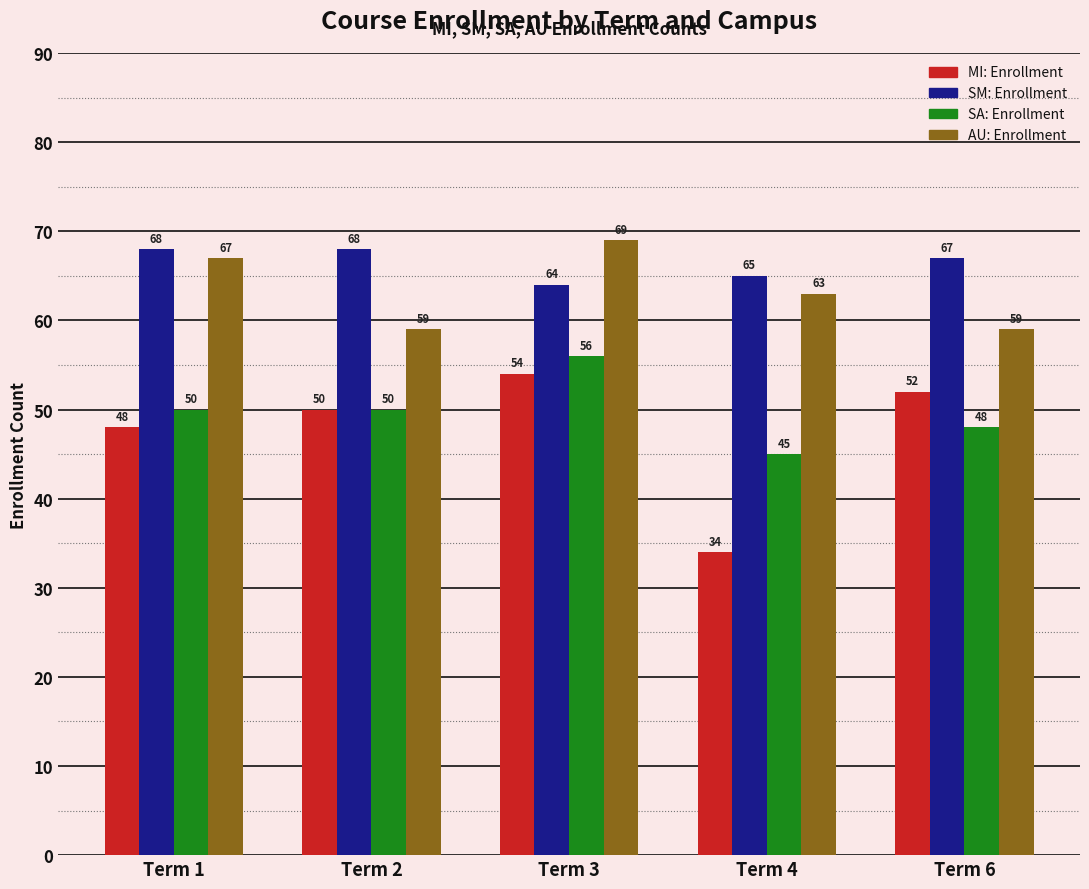

At how many categories does at least one series exceed 47?

5